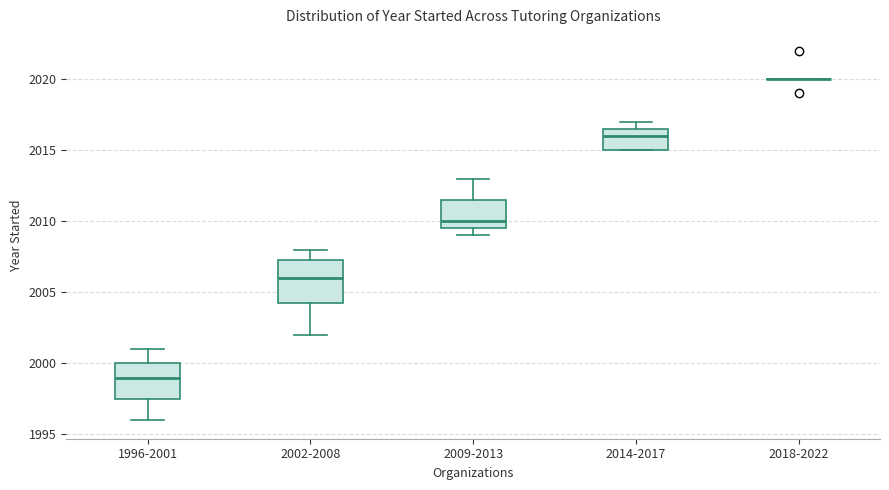

Where does the upper whisker of the box for 1996-2001 end on the y-axis? The values are not printed on the chart, so give them approximately, as read against the axis.

2001.0